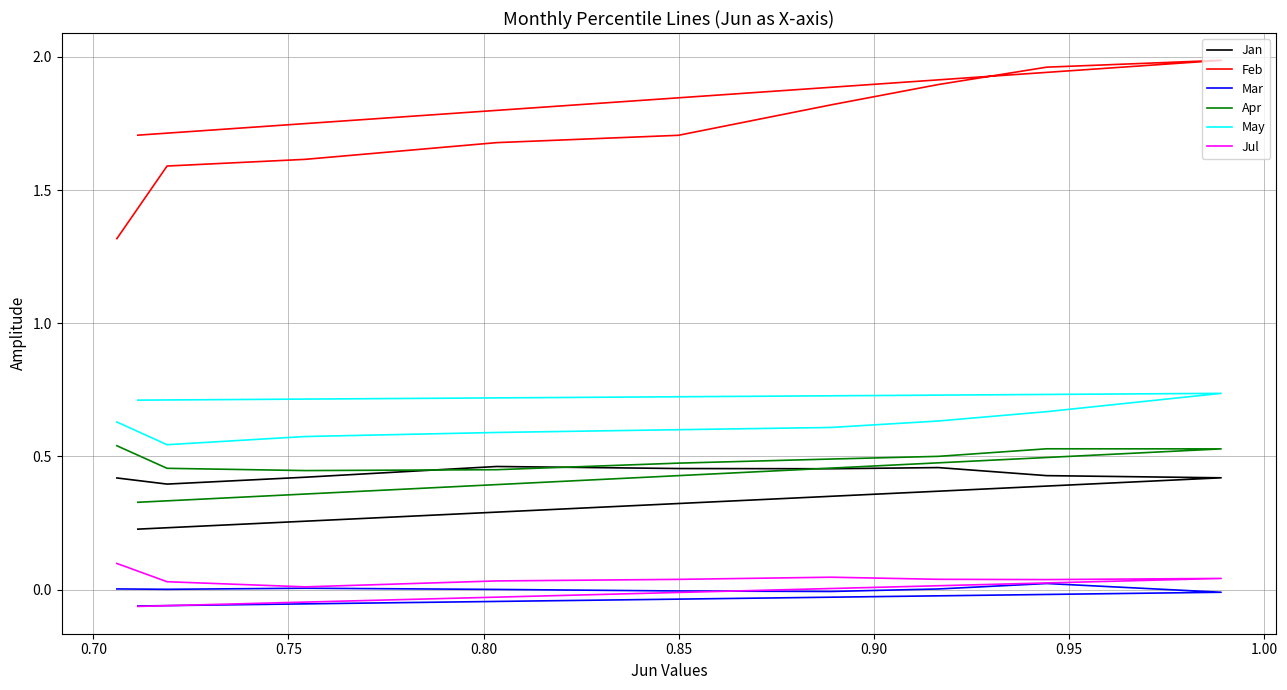

Is this an area chart (filled region under the line)?

No